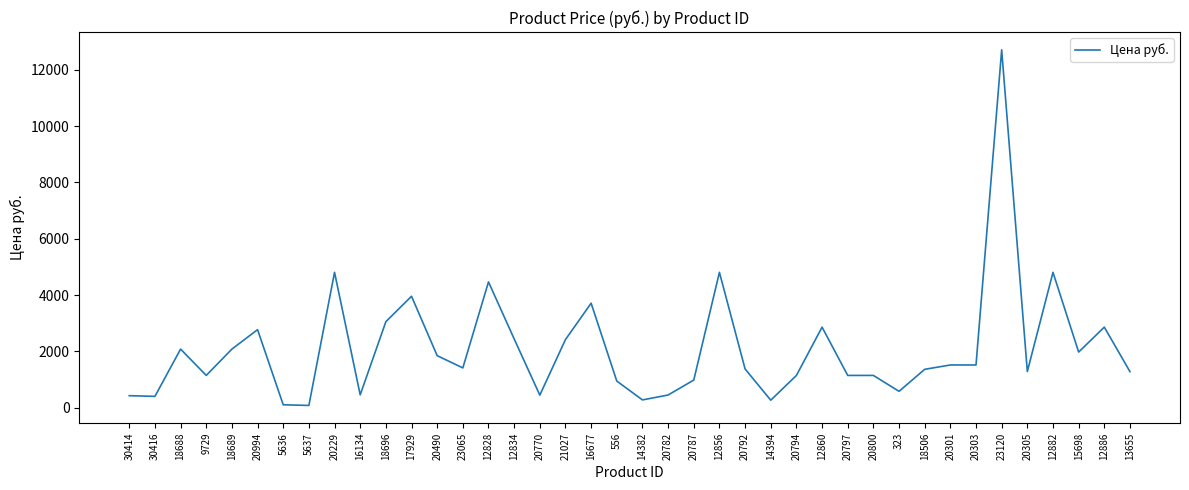

What position from the left is 323?

31